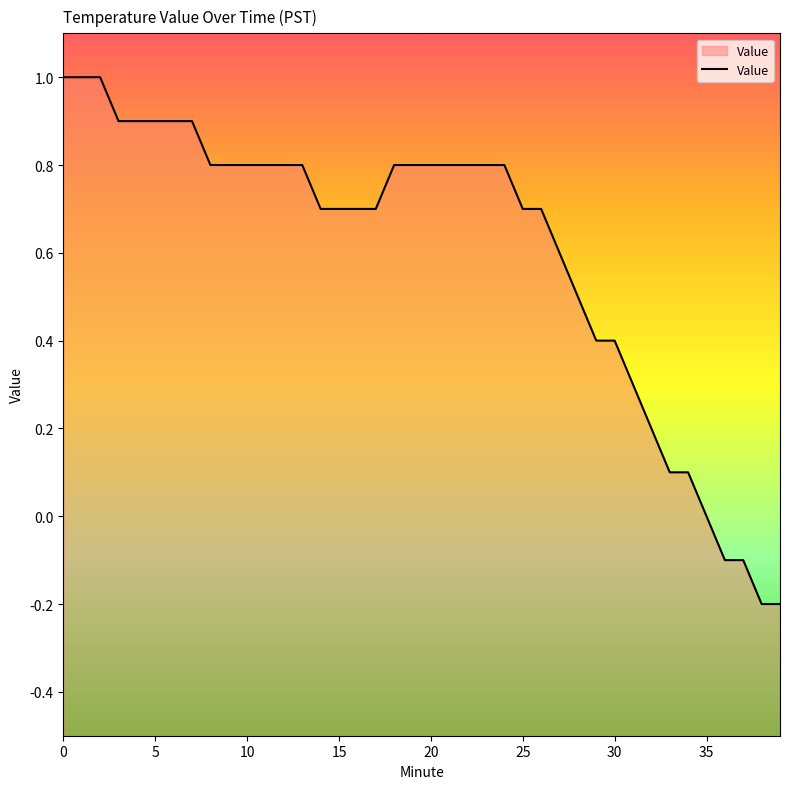

The value at 35 is 1.4. True or false?

False